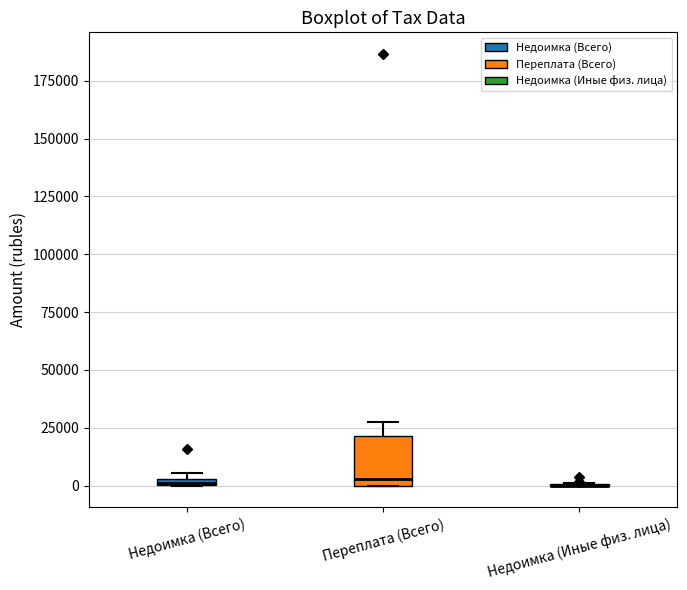

Where is the lower edge of the box for Недоимка (Всего) on the y-axis? The values are not printed on the chart, so give them approximately, as read against the axis.

0